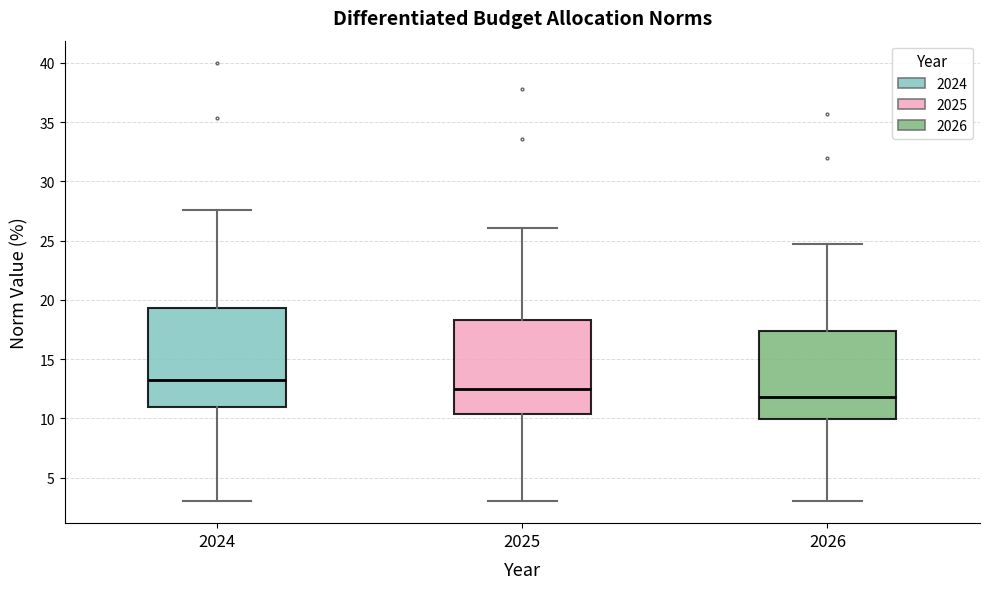

Where is the lower edge of the box at x = 2025 on the y-axis? The values are not printed on the chart, so give them approximately, as read against the axis.

10.5